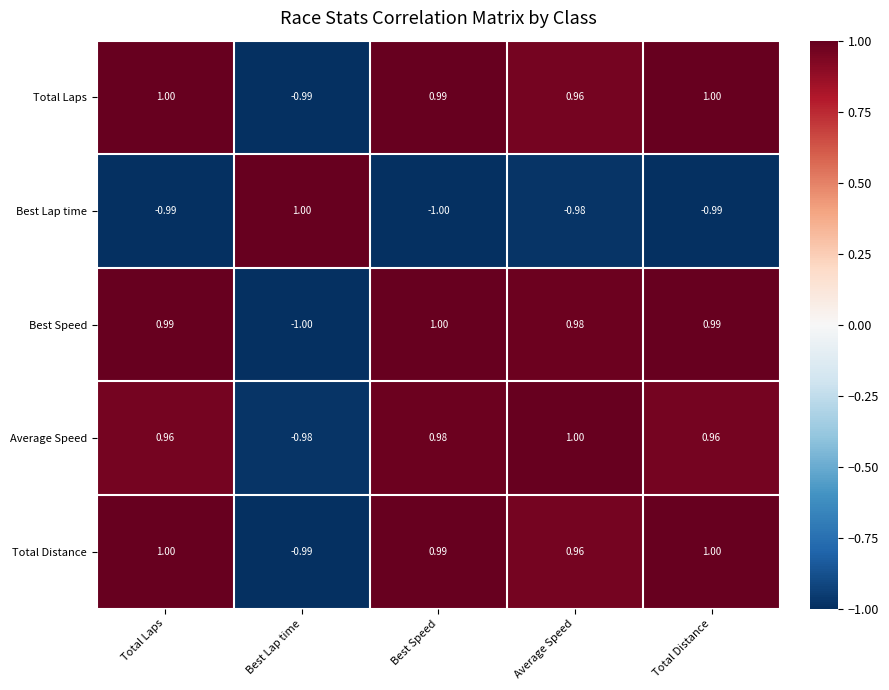

At how many categories does at least one series exceed 0?

5